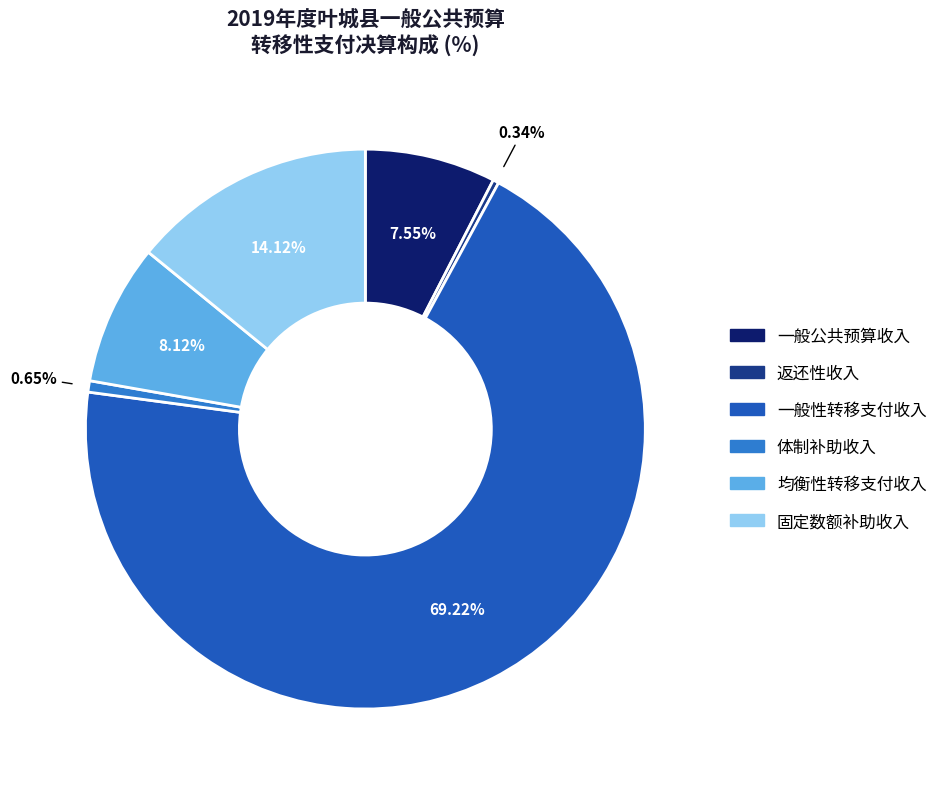

Does any single category account for the majority?

Yes